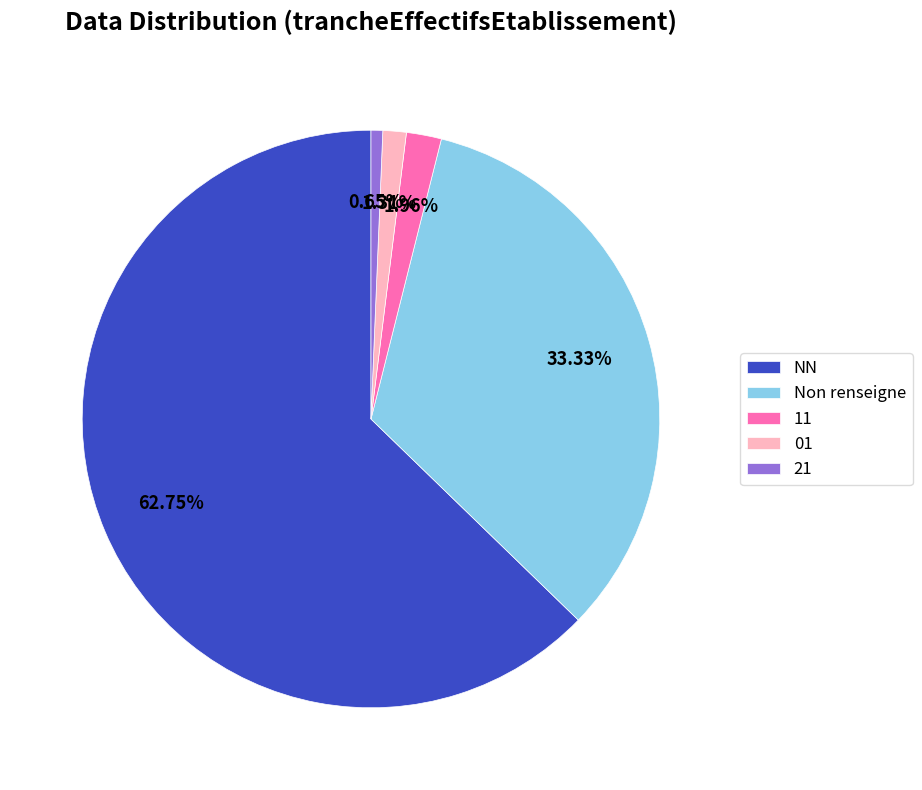

Count the number of slices in the pie.

5